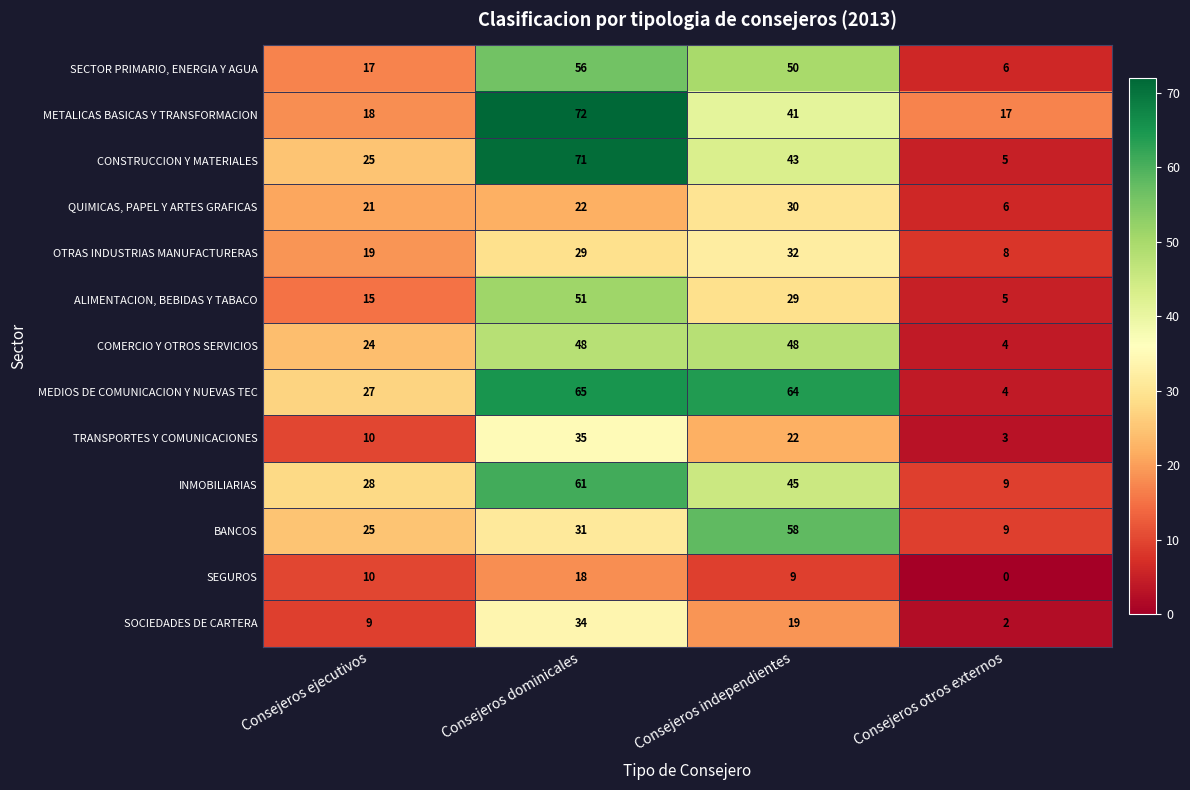

Which category has the highest value across all series?

Consejeros dominicales